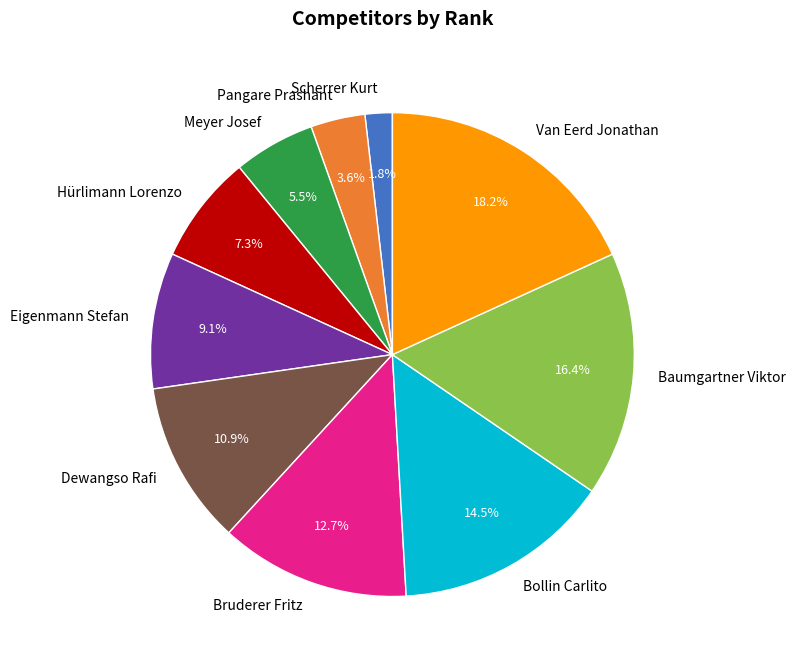

True or false: Bollin Carlito accounts for 27% of the total.

False